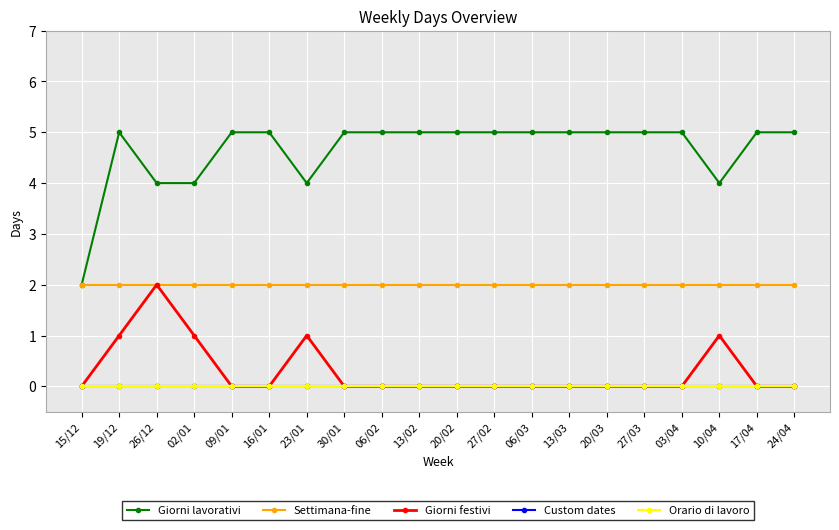

Does the chart have visible grid lines?

Yes